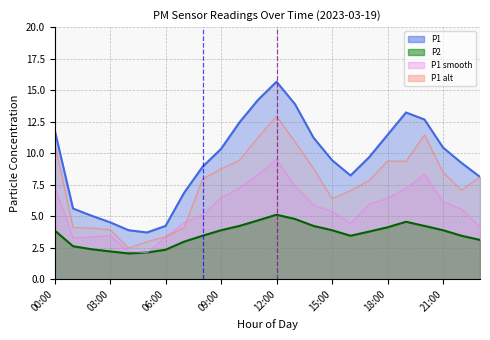

At how many categories does at least one series exceed 12?

6